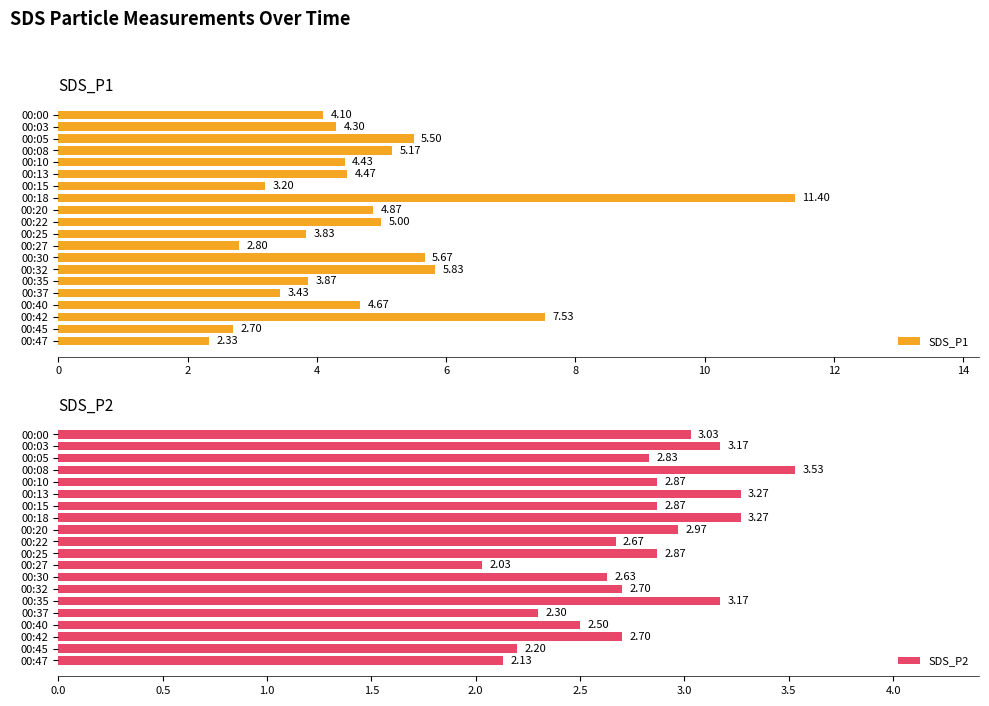

What is the difference between the second highest and minimum values in the SDS_P2 series?

1.2